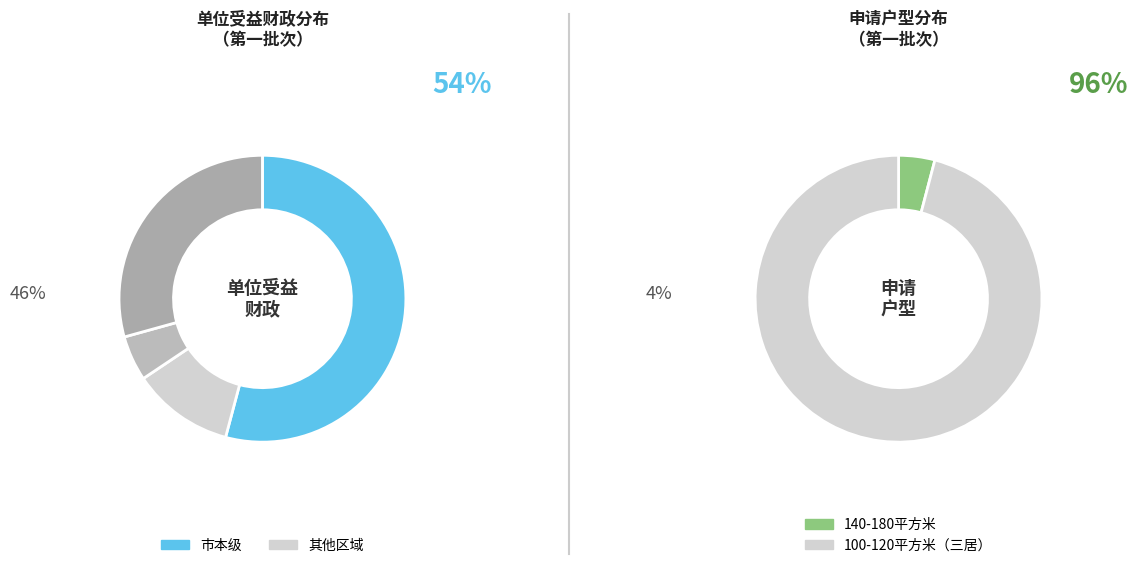

How many segments does this pie chart have?

4